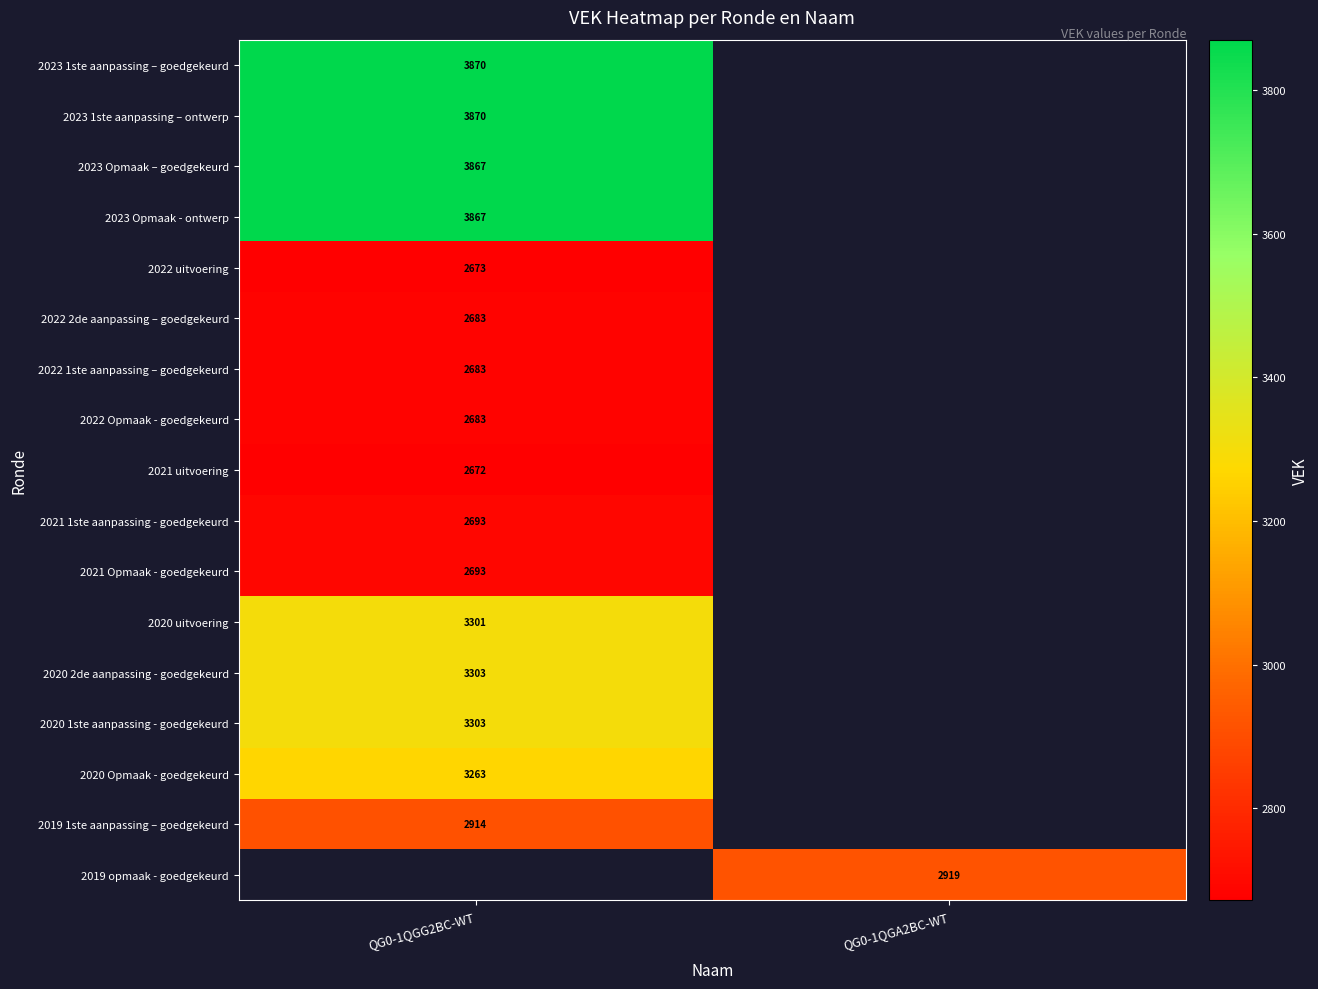

True or false: 2020 Opmaak - goedgekeurd has a value of 3263 at QG0-1QGG2BC-WT.

True